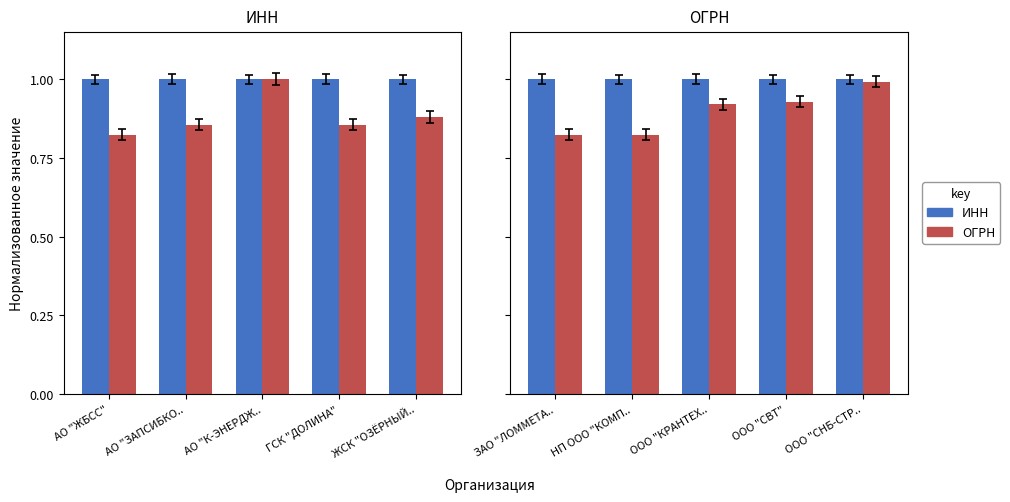

What is the difference between the maximum and second lowest values in the ОГРН series?

0.2